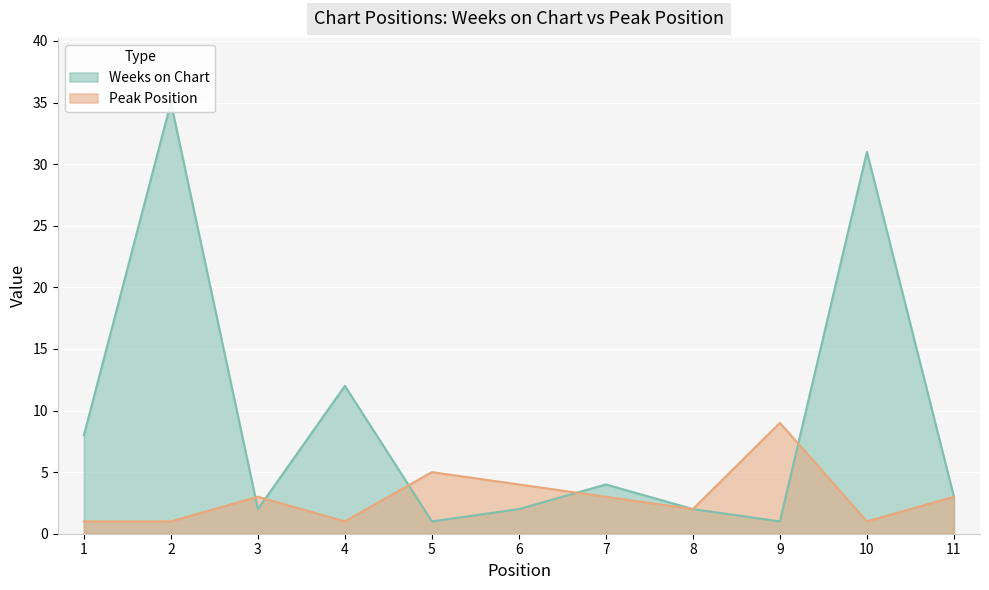

Rank the series at 2 from lowest to highest value.

Peak Position, Weeks on Chart